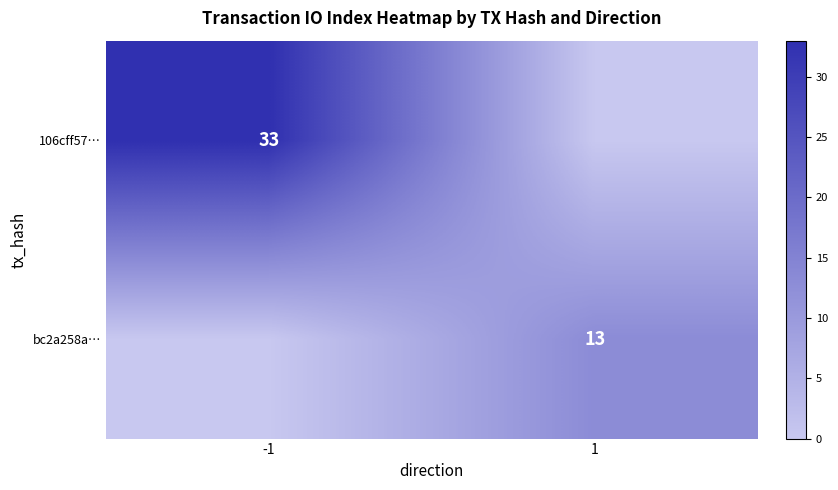

The 106cff57… series shows 52 at -1. True or false?

False